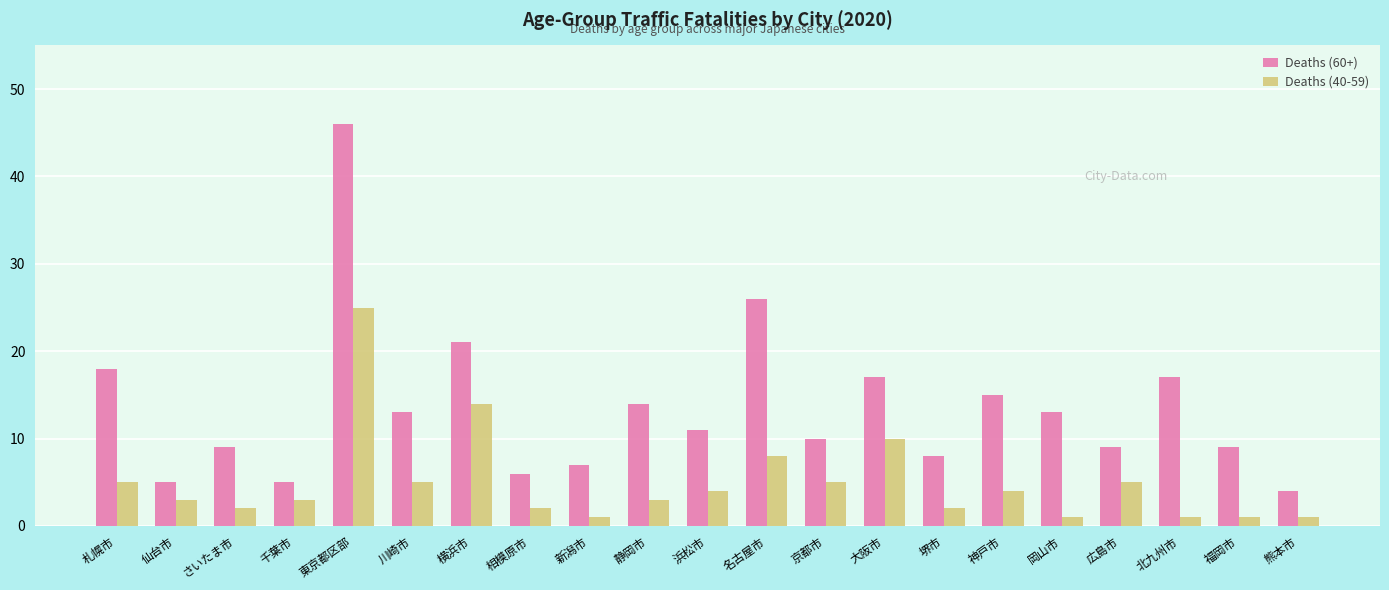

The Deaths (60+) series shows 22 at 岡山市. True or false?

False